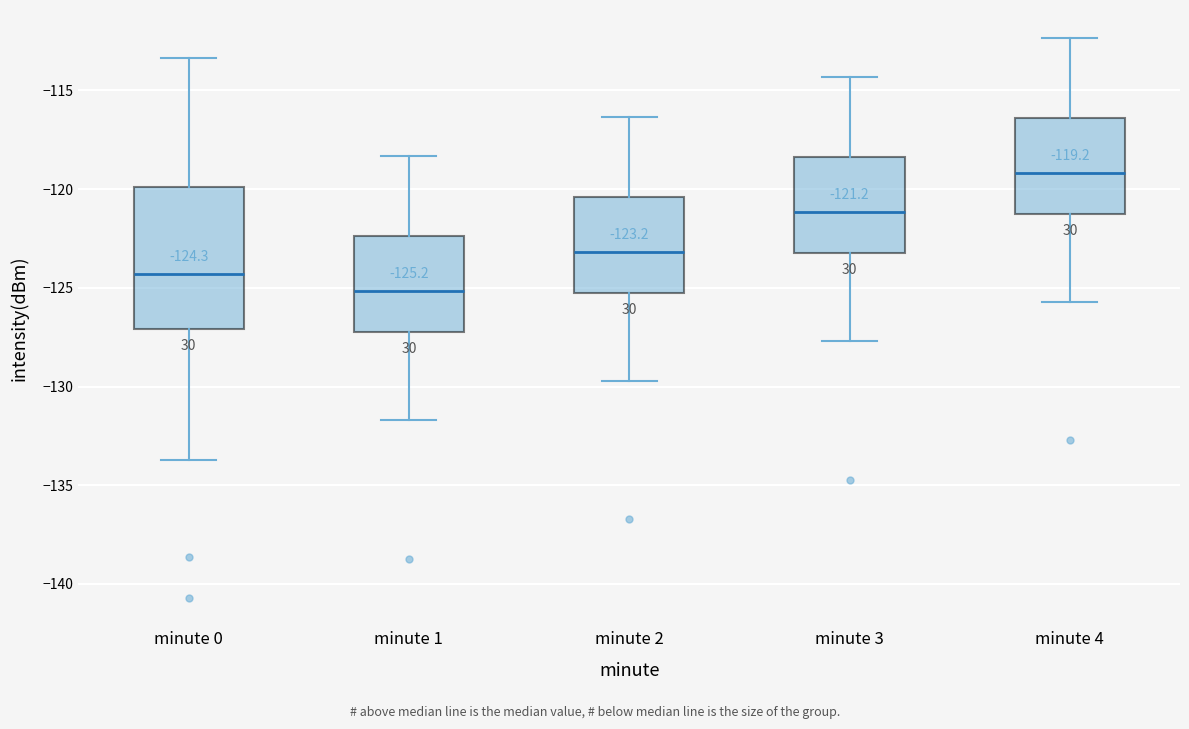

Which box's median line is the lowest?

minute 1